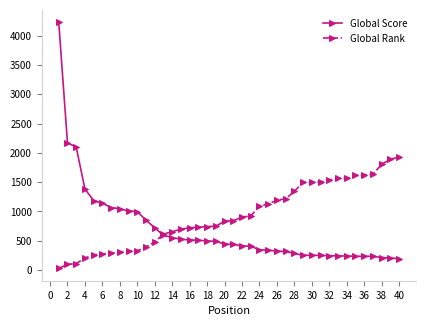

Which series has the largest range (max minus min)?

Global Score